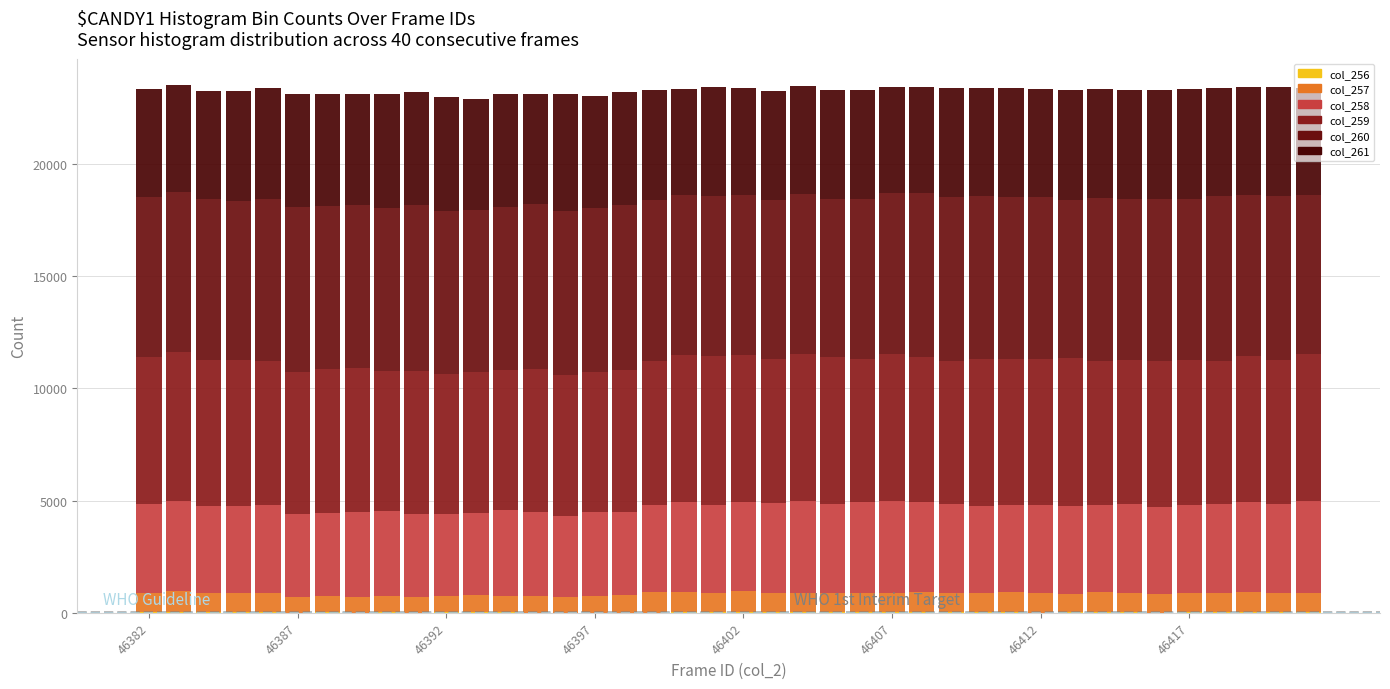

What is the difference between the maximum and second lowest values in the col_260 series?

335